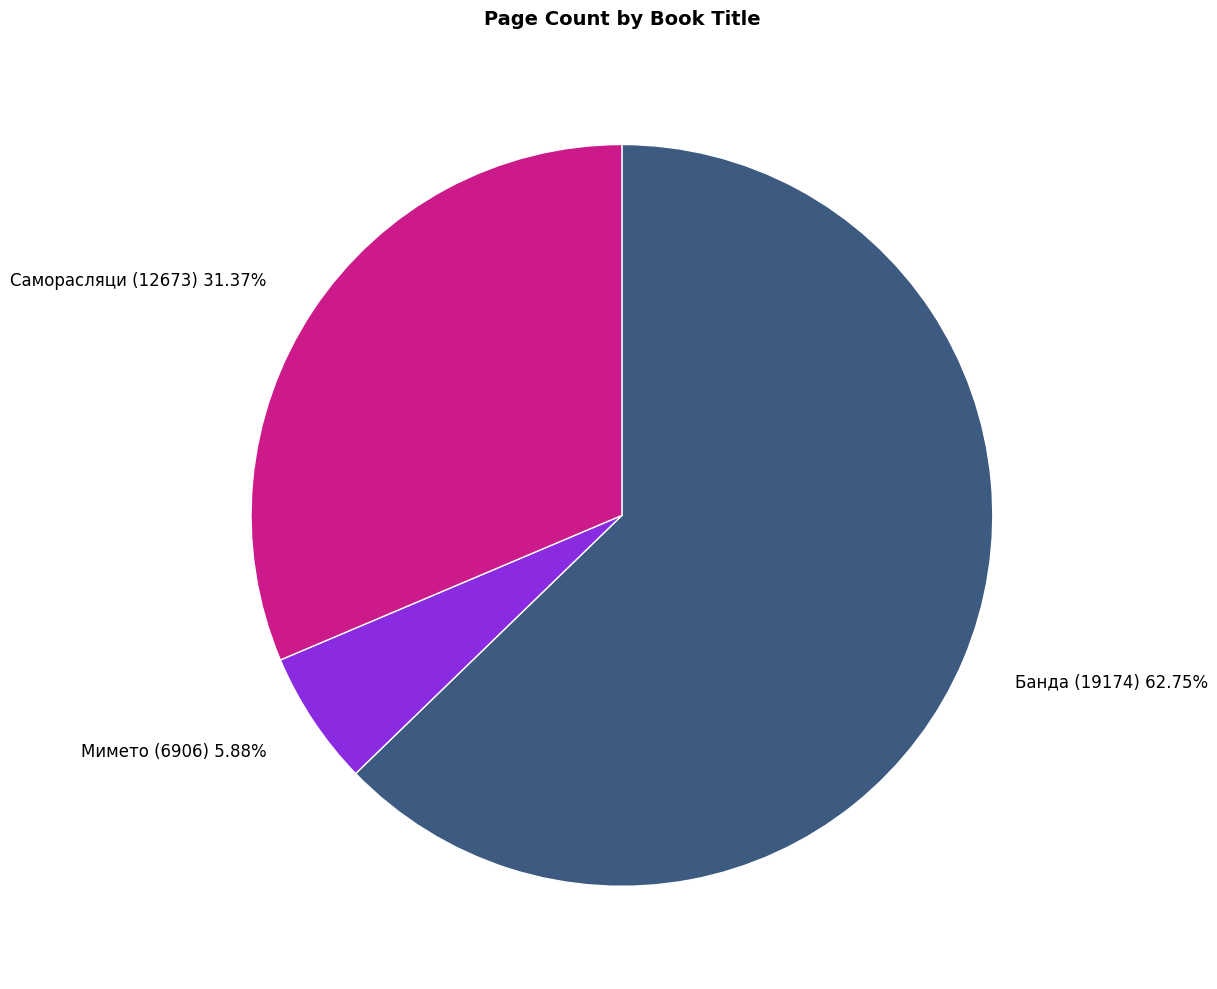

Which has a higher value, Банда (19174) 62.75% or Саморасляци (12673) 31.37%?

Банда (19174) 62.75%